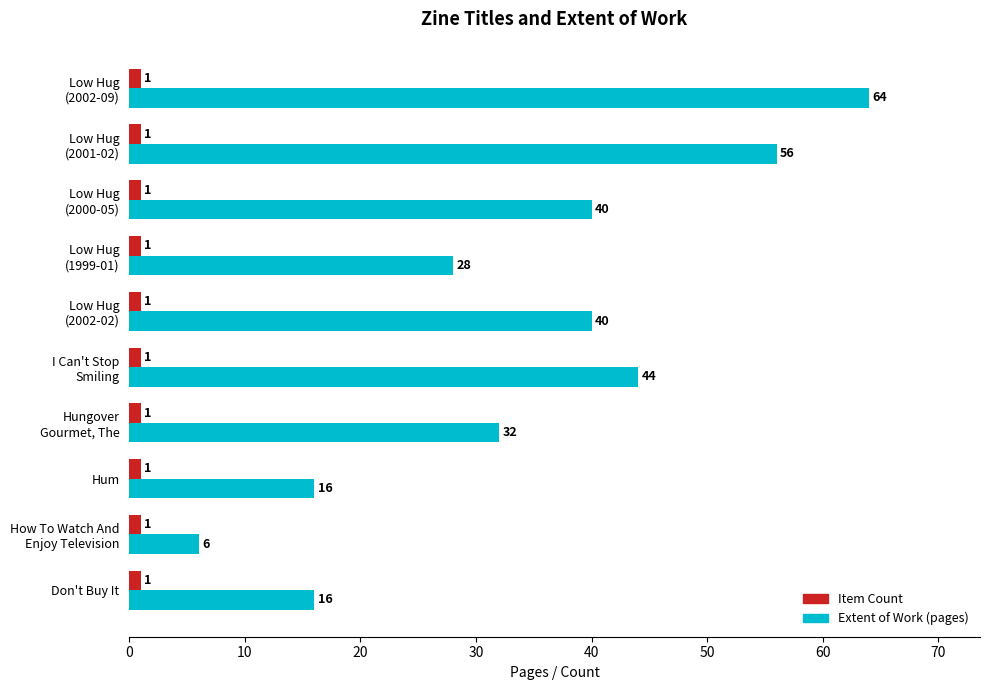

List the series in order of their peak value, highest first.

Extent of Work (pages), Item Count